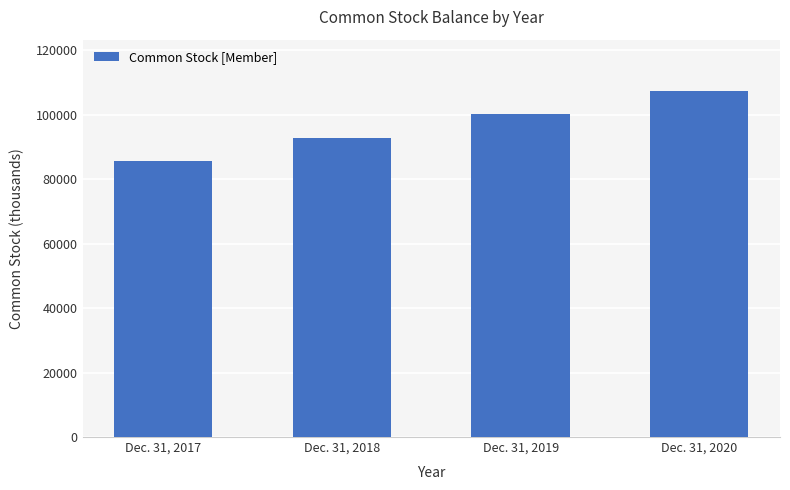

The chart shows a value of 26951 at Dec. 31, 2017. True or false?

False